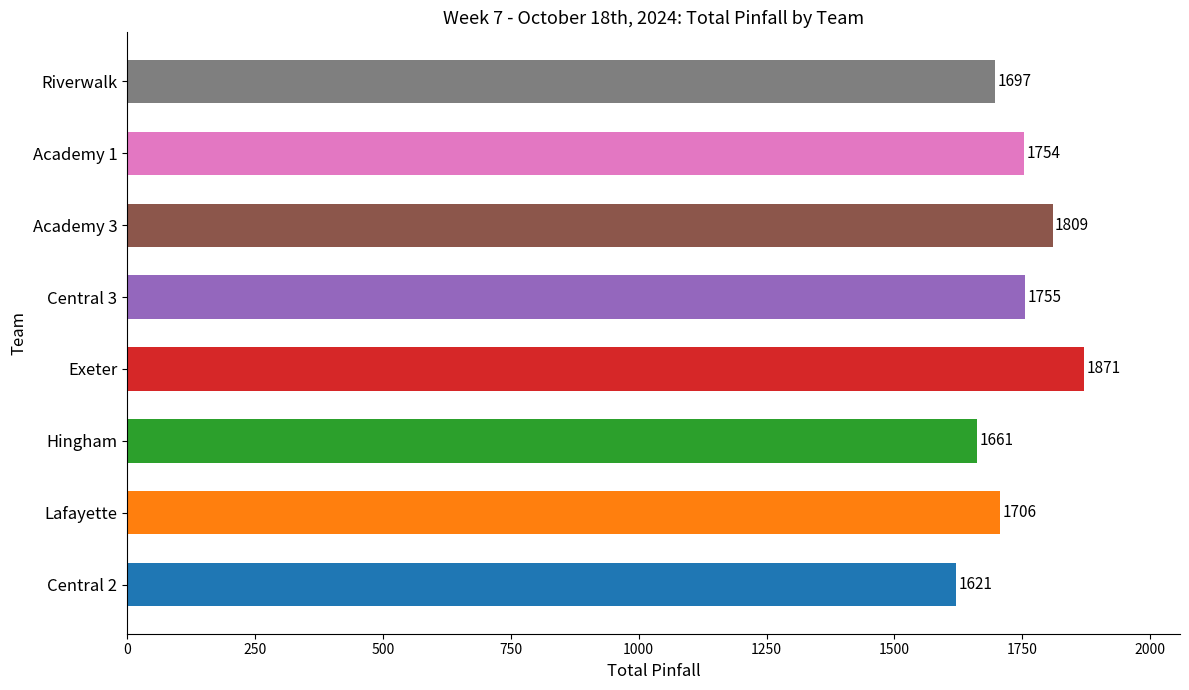

Rank the categories by value from lowest to highest.

Central 2, Hingham, Riverwalk, Lafayette, Academy 1, Central 3, Academy 3, Exeter